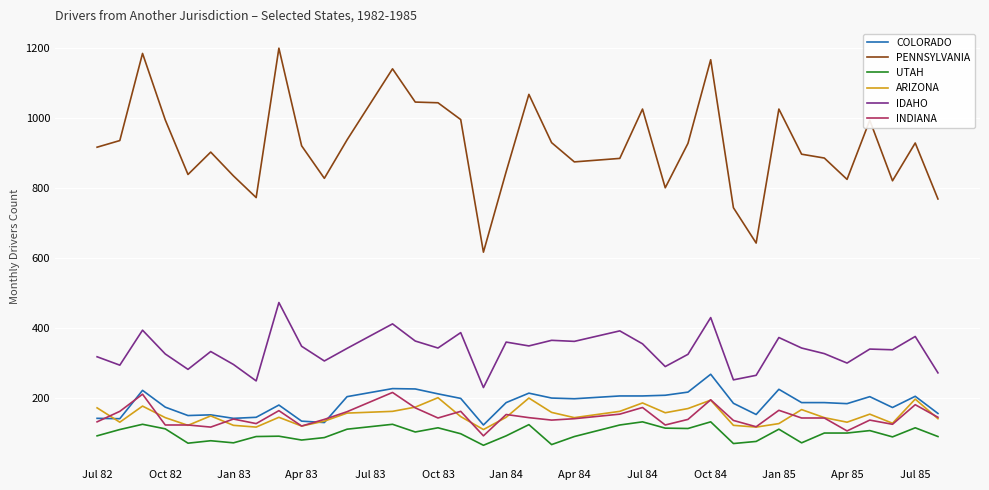

What is the sum of all UTAH values?

3728.5